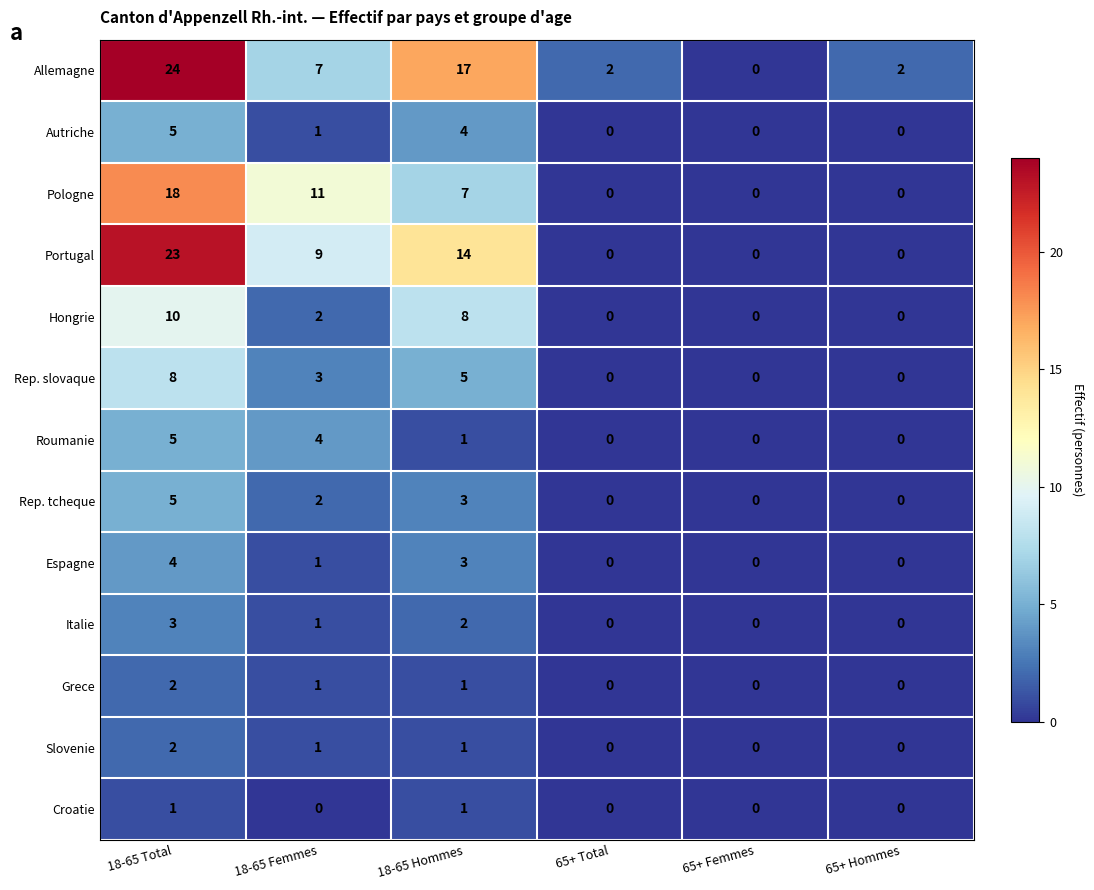

What is the spread (max minus min) of values at 18-65 Hommes?

16